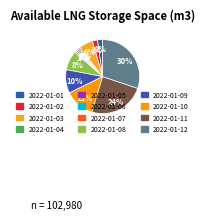

Is it true that 2022-01-03 is 17% of the pie?

False